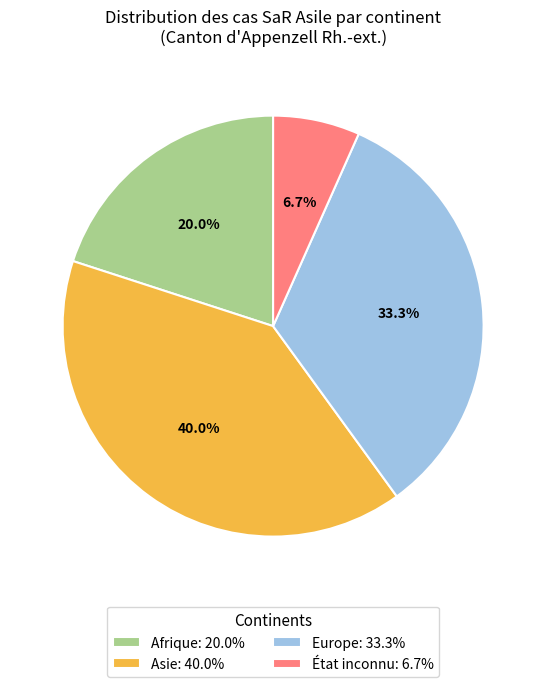

What percentage is NOT represented by Afrique?

80.0%